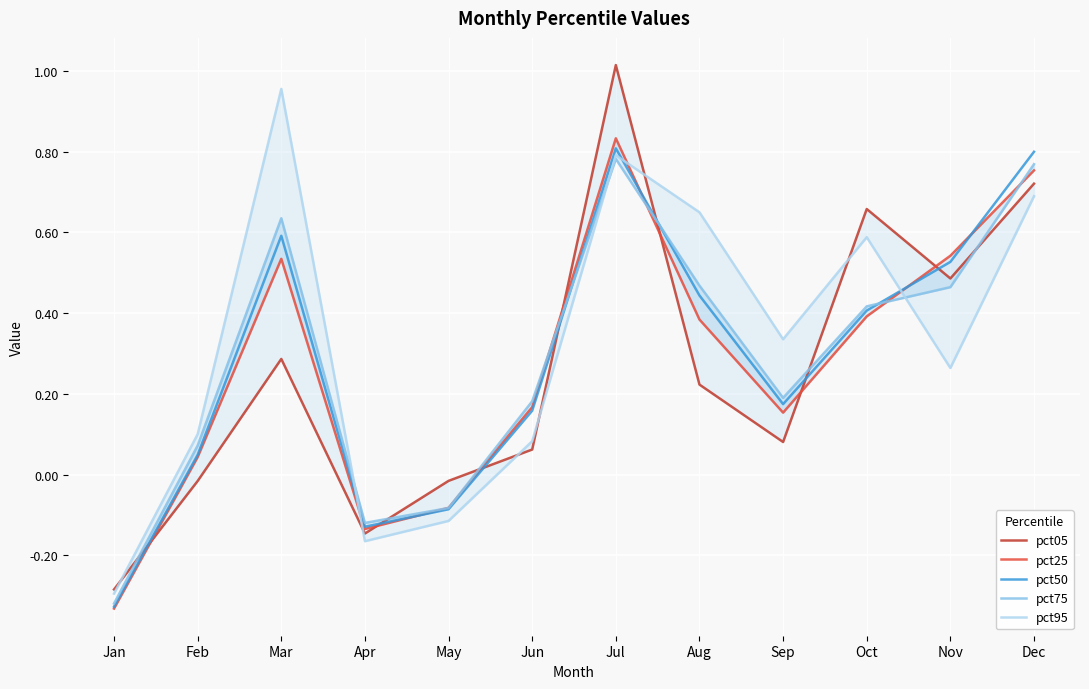

Which category has the highest value across all series?

Jul